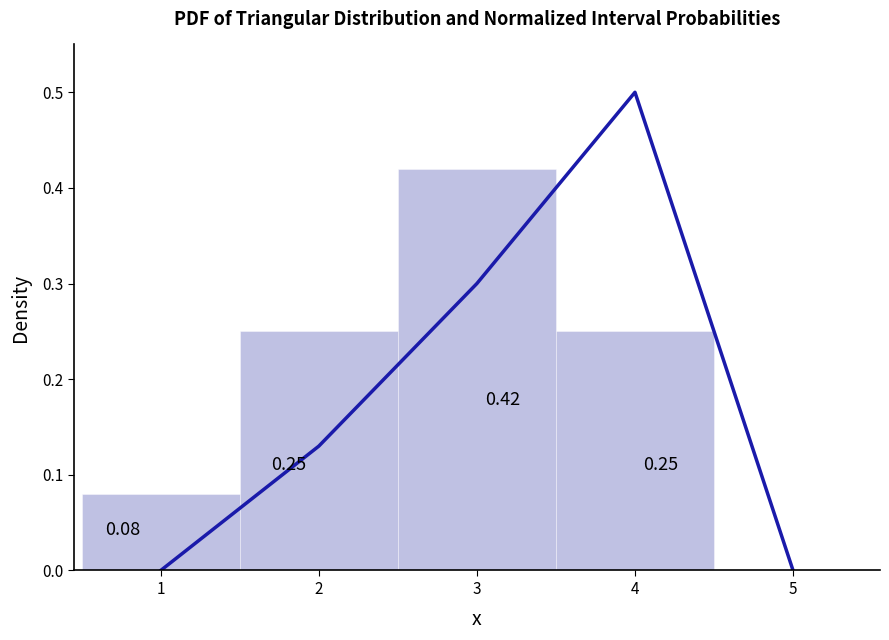

Is it true that the value at 4 is 0.8?

False